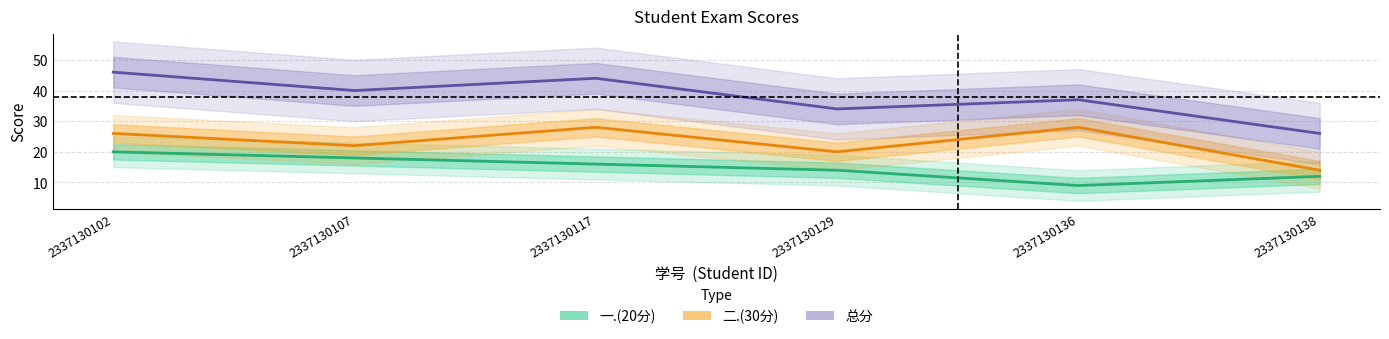

How many data points does each series have?

6